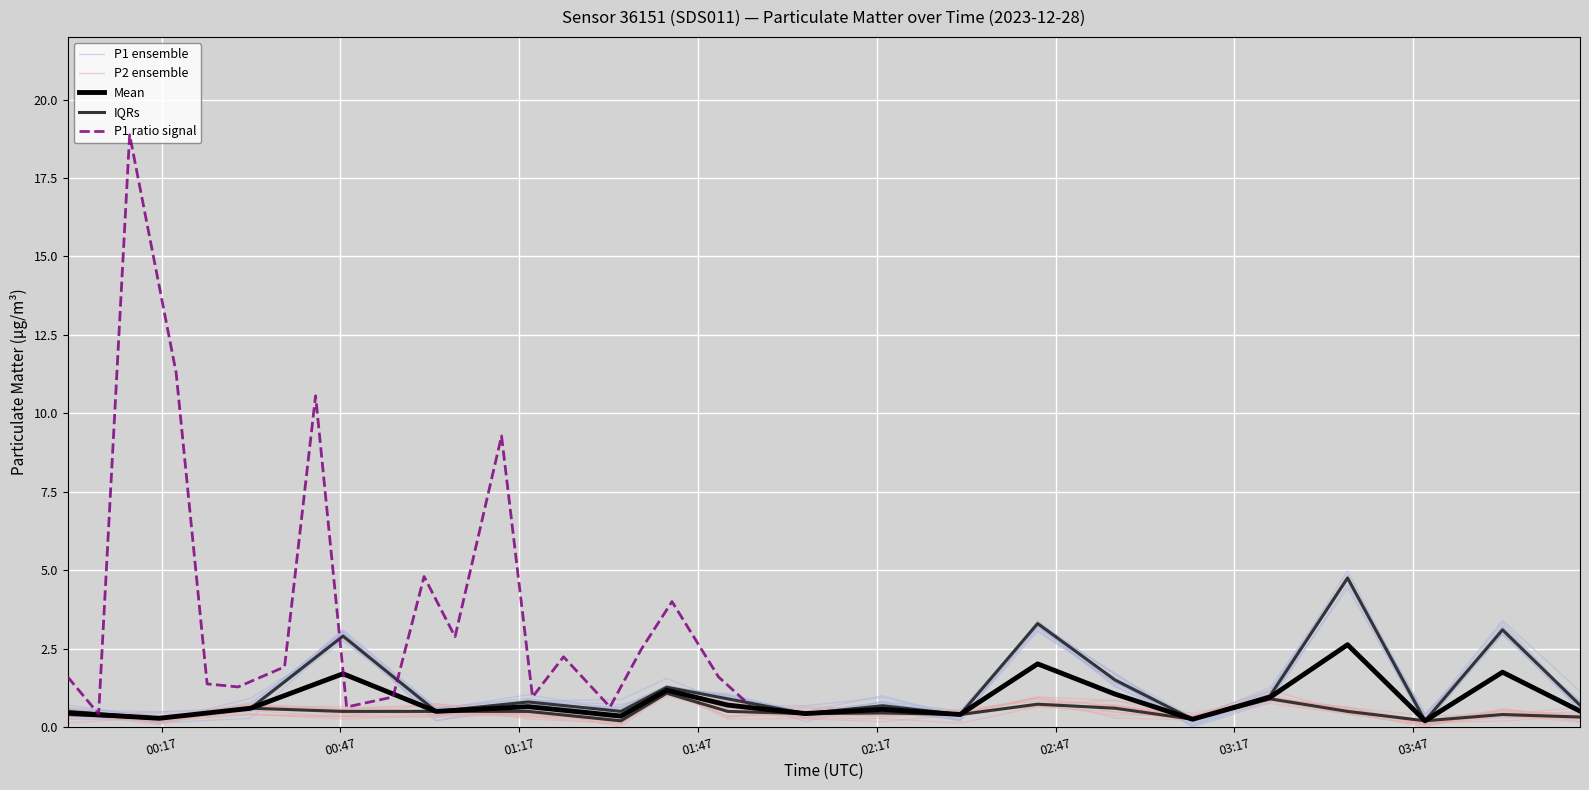

Count the number of categories in the chart.

20